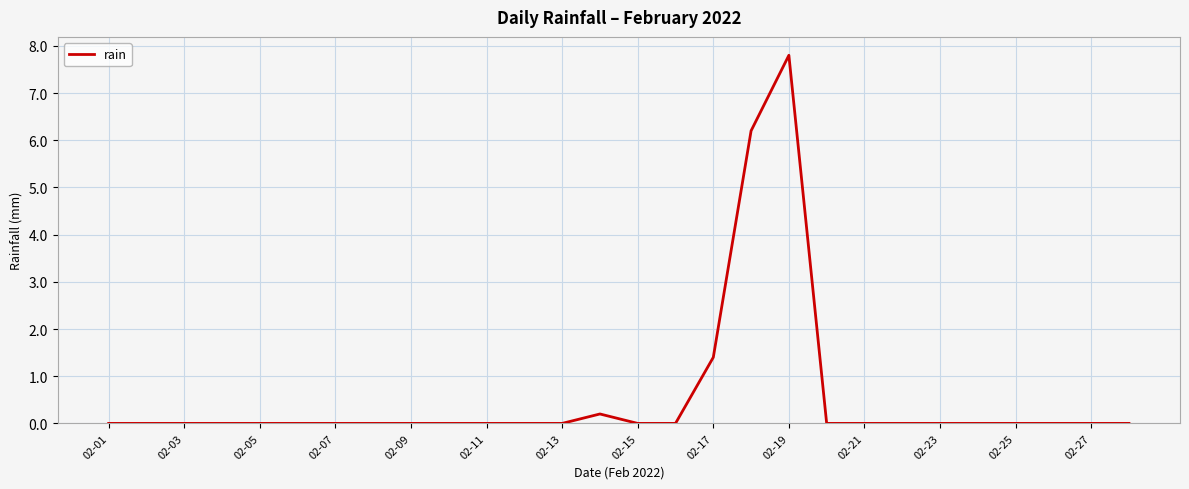

What is the maximum value shown in the chart?

7.8